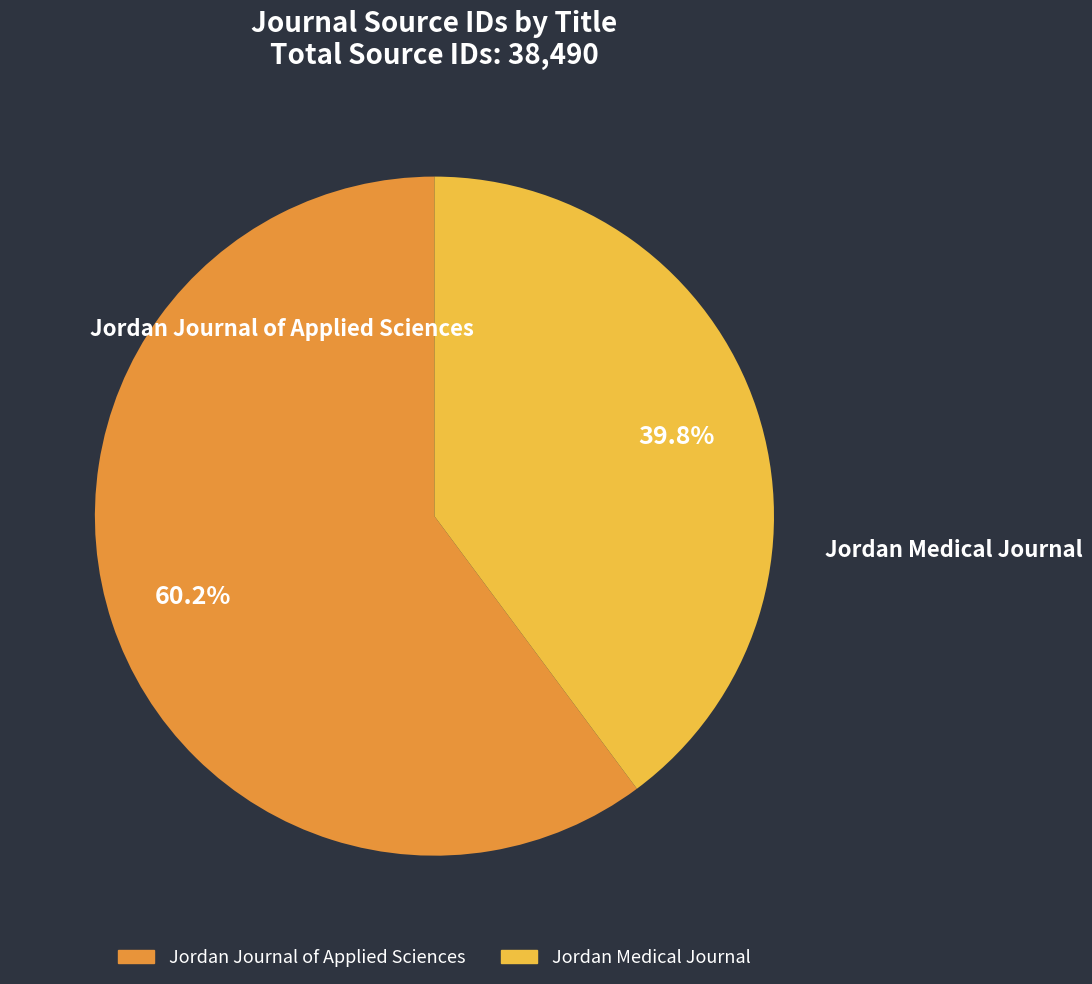

What is the largest slice in the pie chart?

Jordan Journal of Applied Sciences